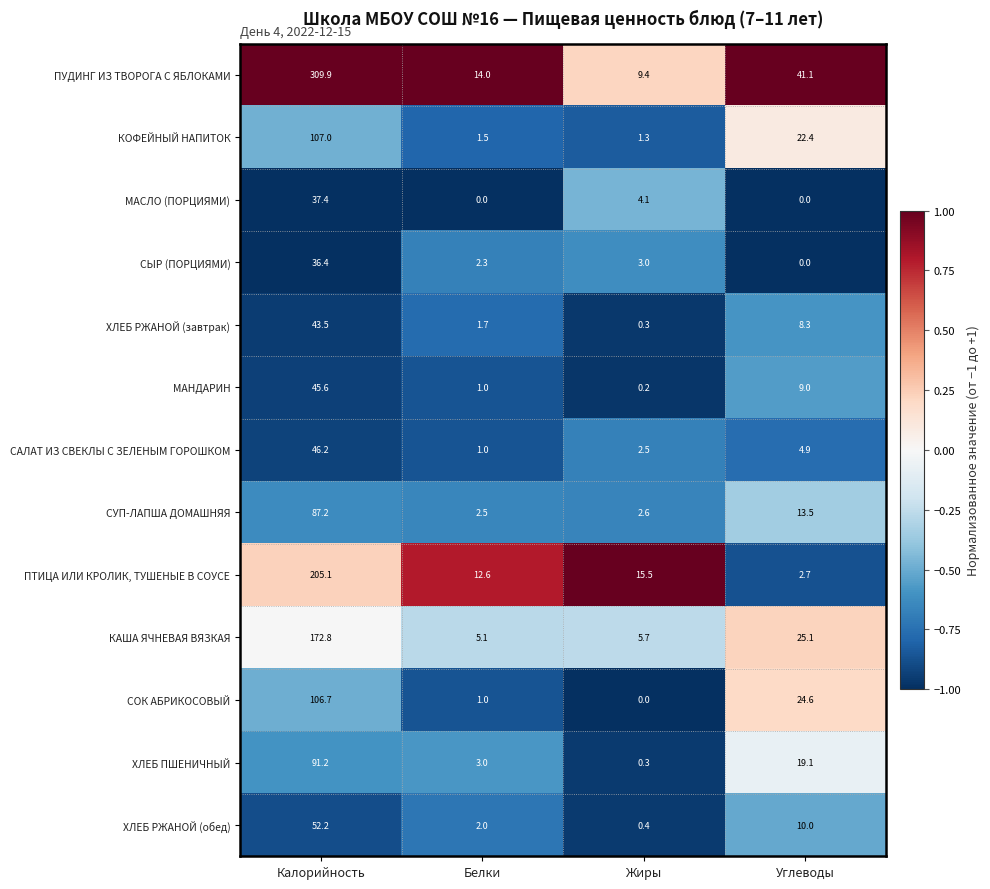

Where is МАСЛО (ПОРЦИЯМИ) nearest to the value 18?

Жиры